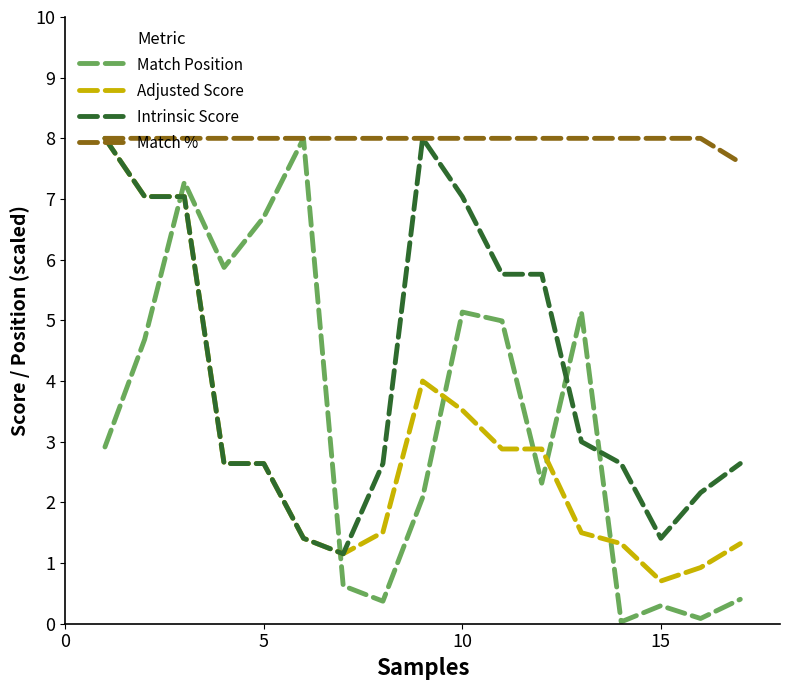

What is the highest value of the Intrinsic Score series?

8.0